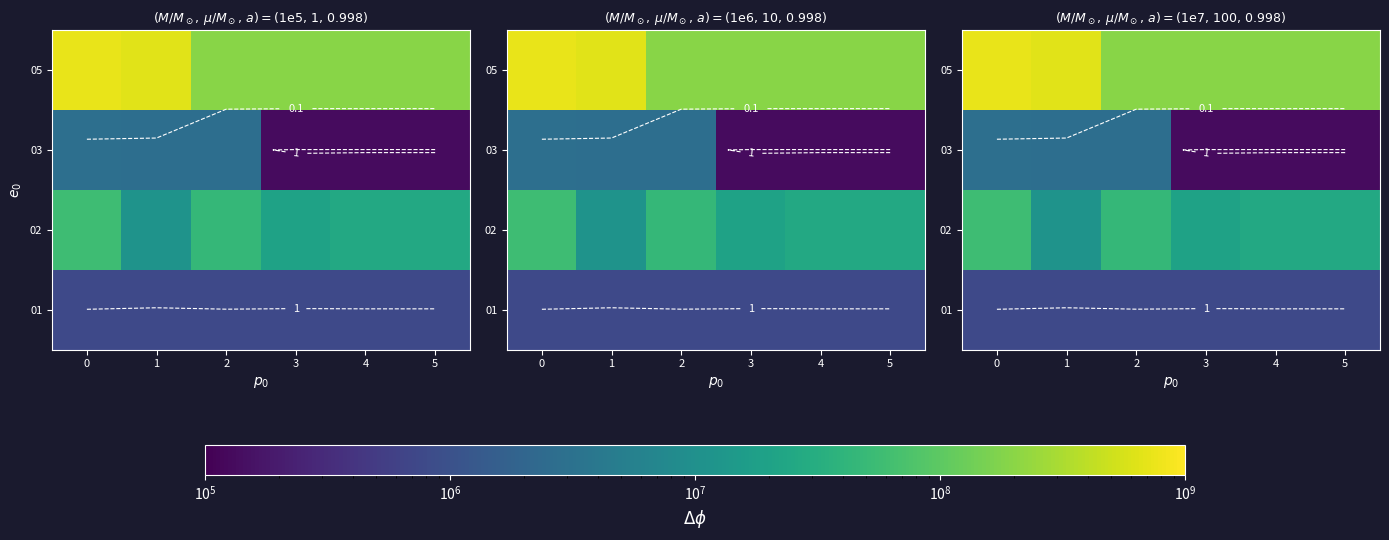

Is the value of 02 at 5 greater than the value of 01 at 1?

Yes